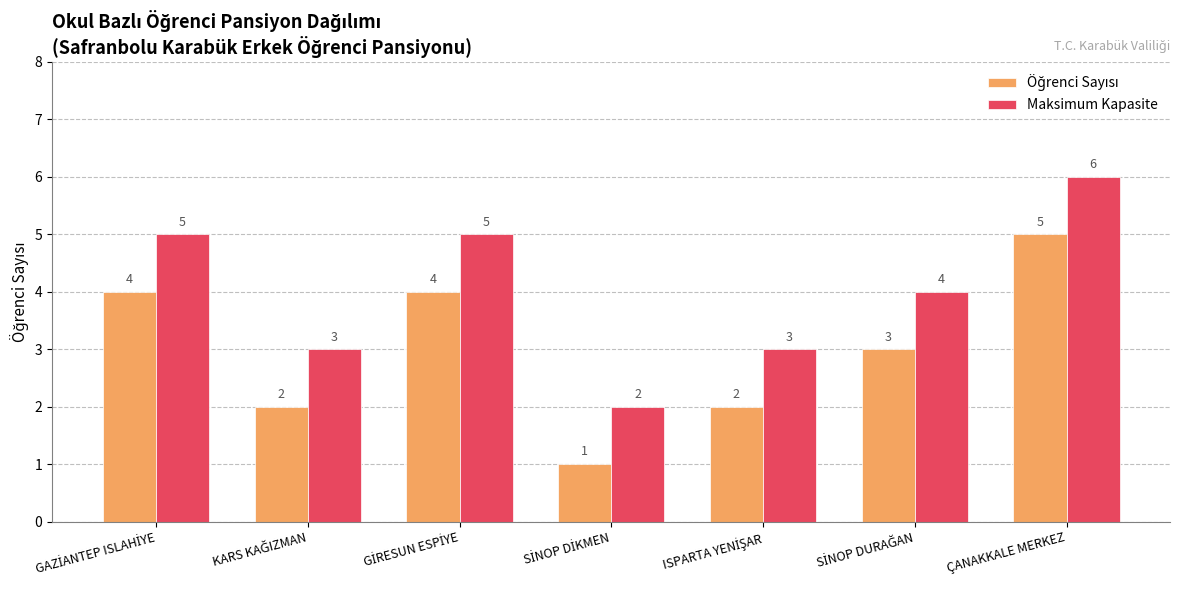

What is the minimum value for Maksimum Kapasite?

2